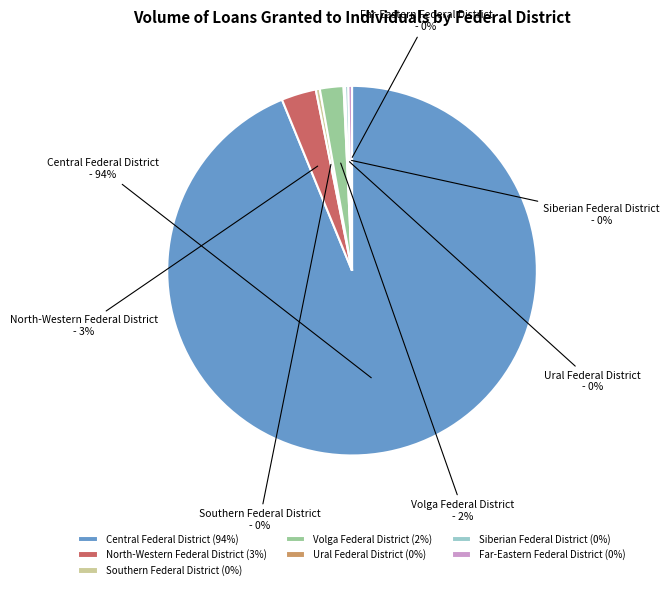

Does Central Federal District account for over 50% of the chart?

Yes